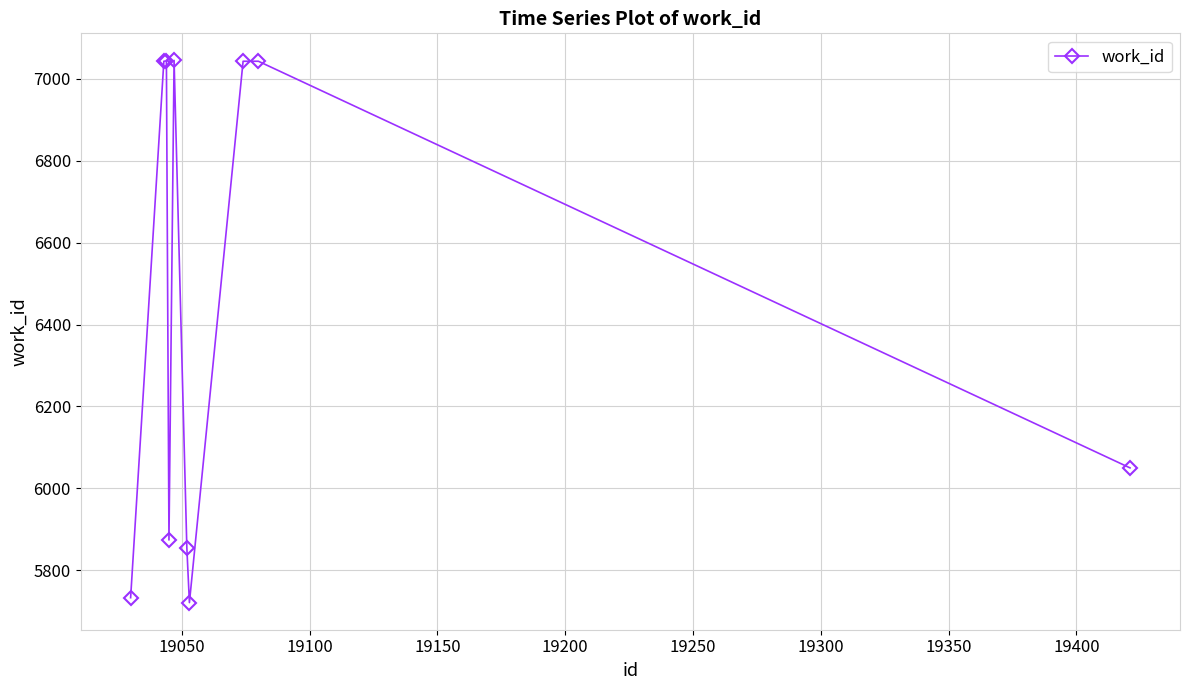

What is the maximum value shown in the chart?

7045